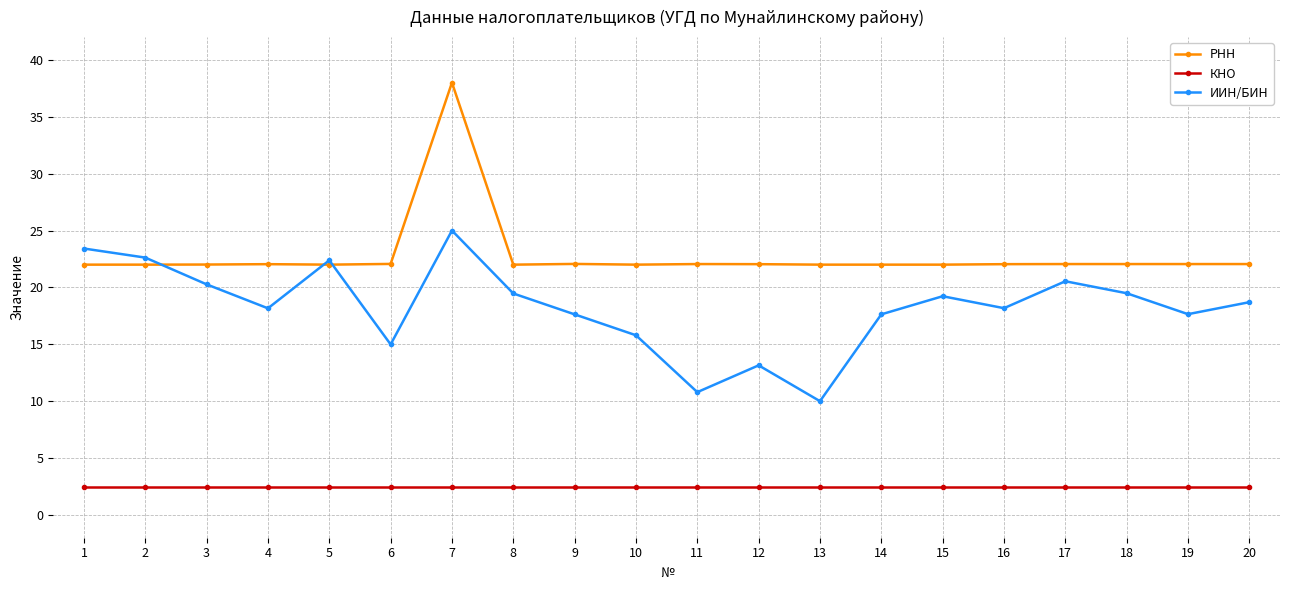

Where do ИИН/БИН and РНН first cross each other?

2 and 3